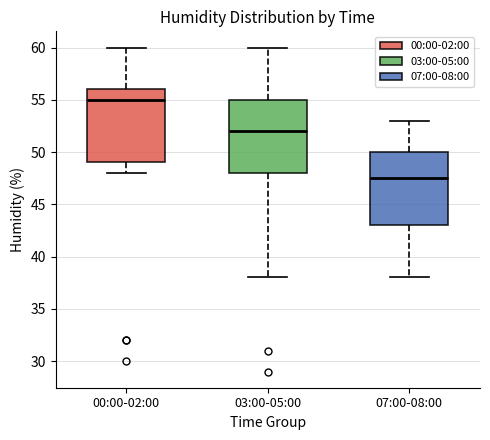

Reading left to right, read every box against the y-axis: the position of its median line, the range the box covers, and the ends of its whiskers. The values are not printed on the chart, so give them approximately, as read against the axis.

00:00-02:00: median 55.0, box 49.0 to 56.0, whiskers 48.0 to 60.0
03:00-05:00: median 52.0, box 48.0 to 55.0, whiskers 38.0 to 60.0
07:00-08:00: median 47.5, box 43.0 to 50.0, whiskers 38.0 to 53.0